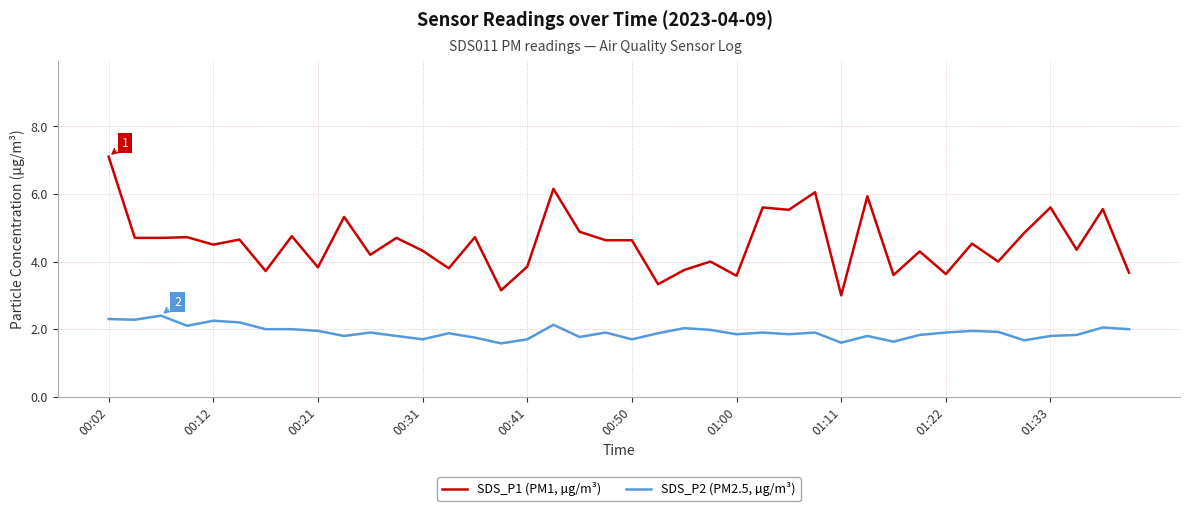

At how many categories does at least one series exceed 2?

40